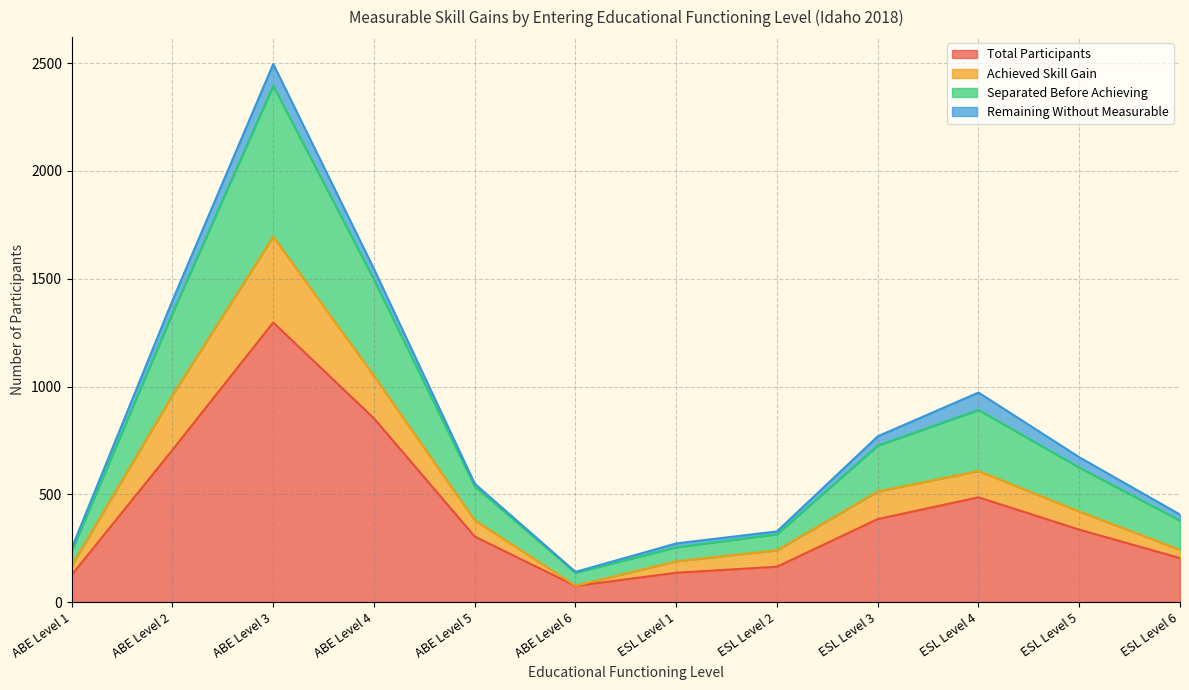

True or false: Total Participants has more than 0 interior local peaks.

True